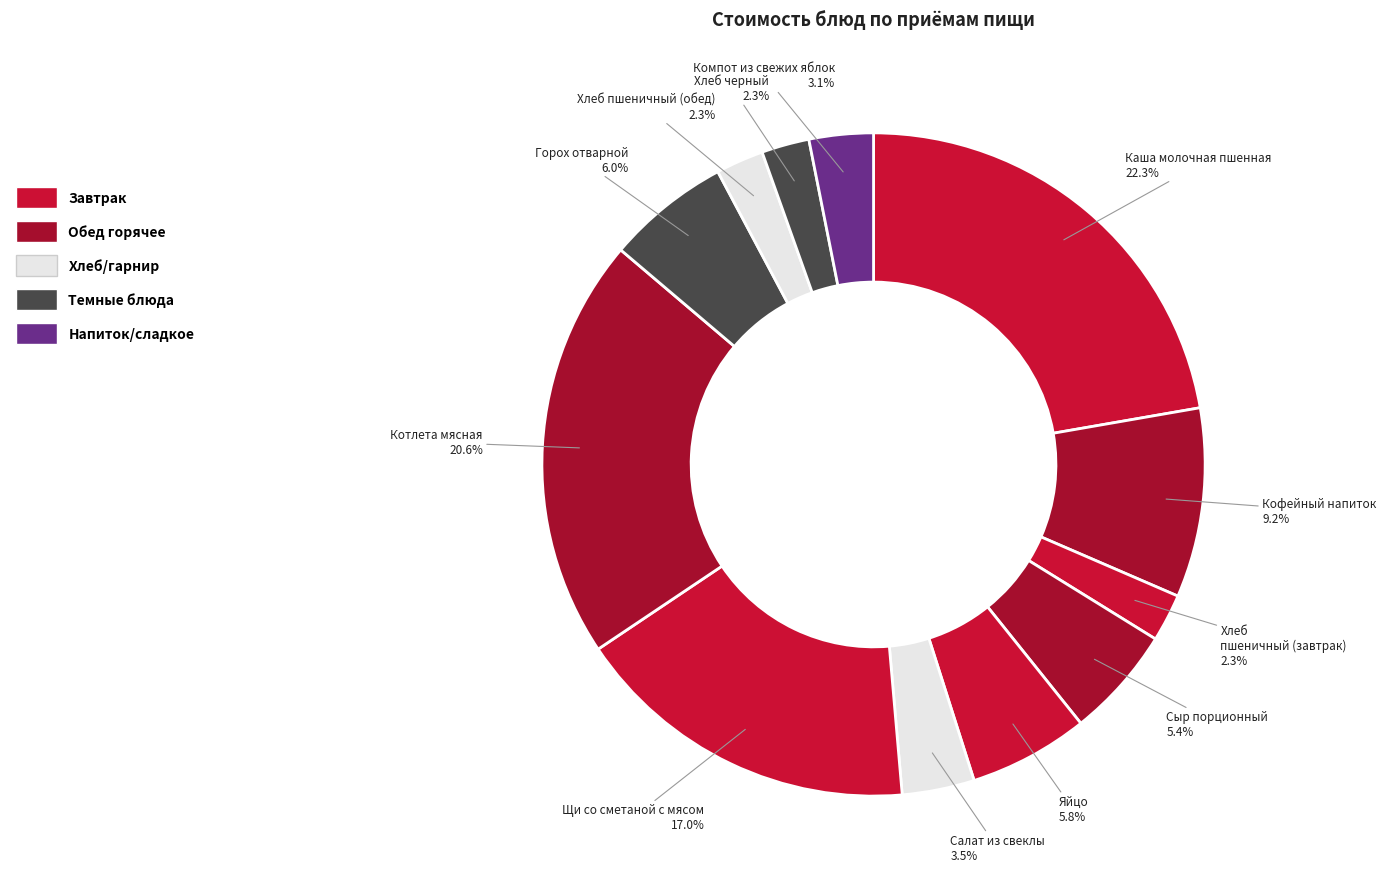

Rank the categories by value from lowest to highest.

Хлеб пшеничный (завтрак), Хлеб пшеничный (обед), Хлеб черный, Компот из свежих яблок, Салат из свеклы, Сыр порционный, Яйцо, Горох отварной, Кофейный напиток, Щи со сметаной с мясом, Котлета мясная, Каша молочная пшенная